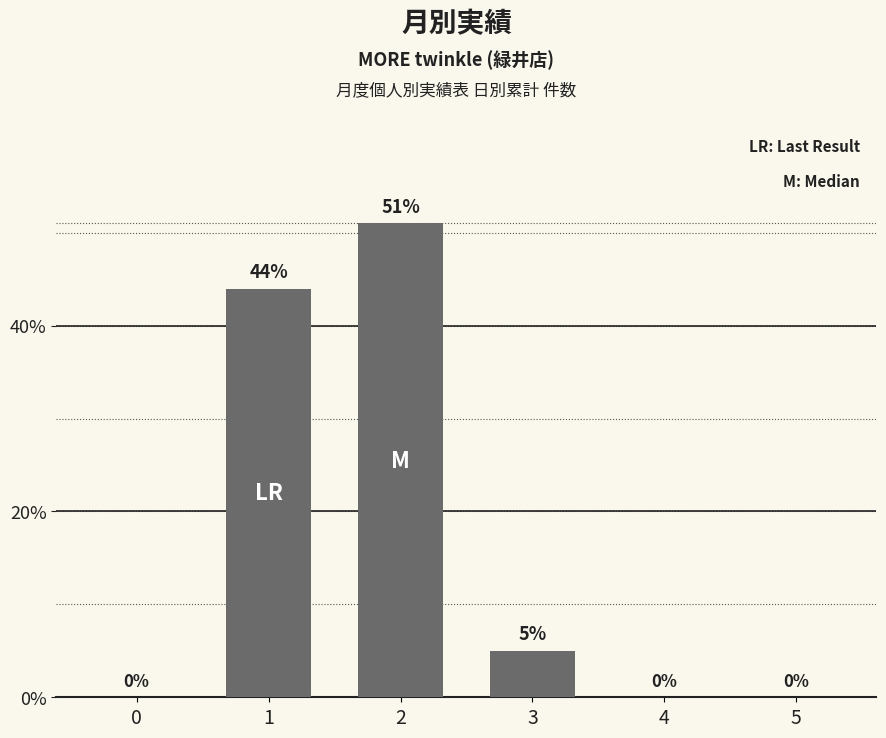

The chart shows a value of 44 at 1. True or false?

True